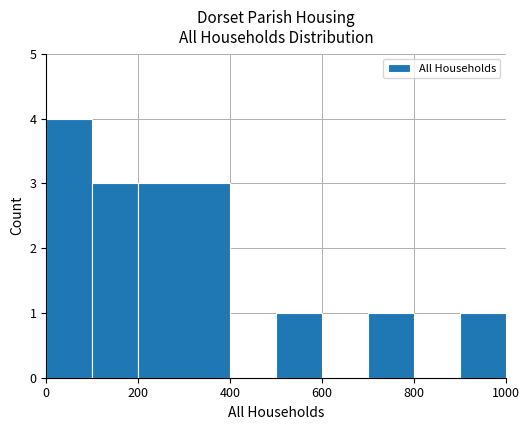

What is the maximum value shown in the chart?

4